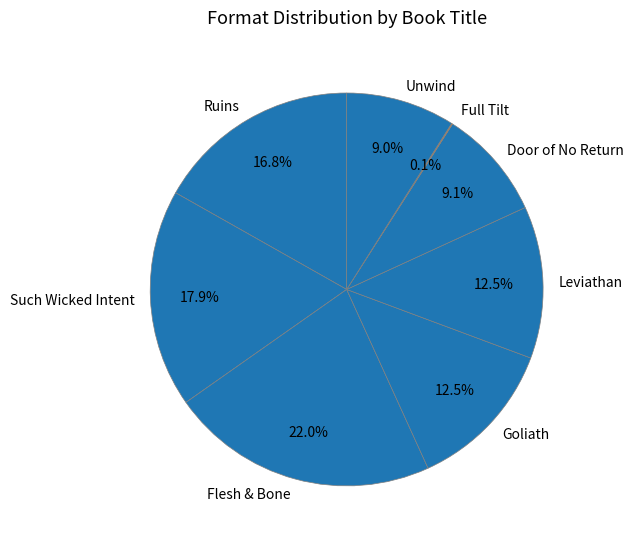

What is the largest slice in the pie chart?

Flesh & Bone